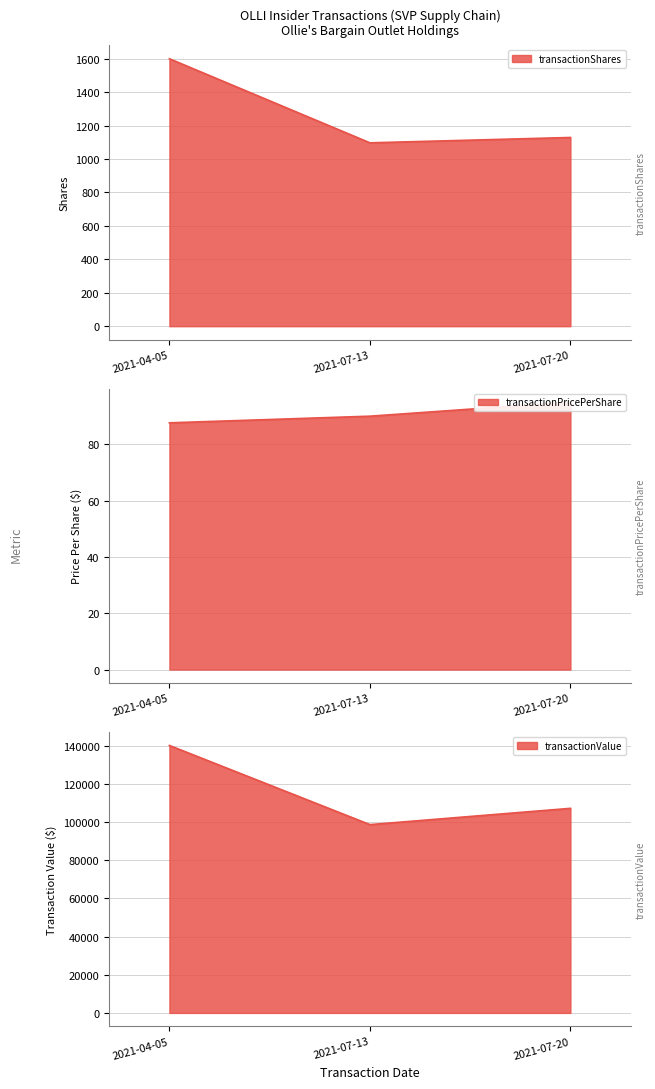

At which label does transactionPricePerShare first exceed 90?

2021-07-20